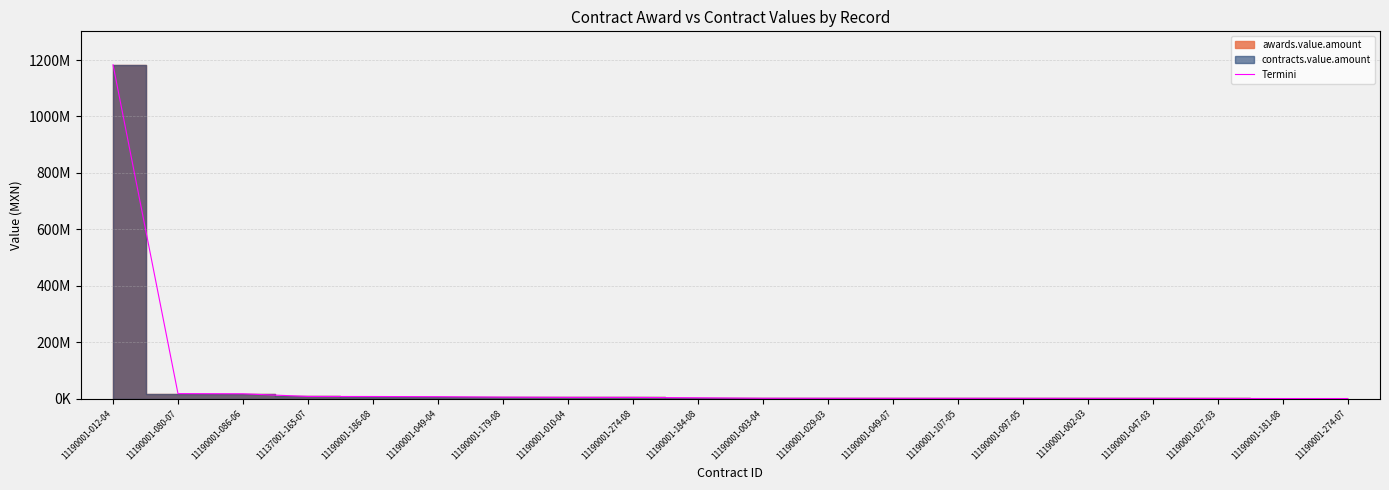

What is the change in value from 11190001-274-08 to 11190001-003-04?

-3124595.0